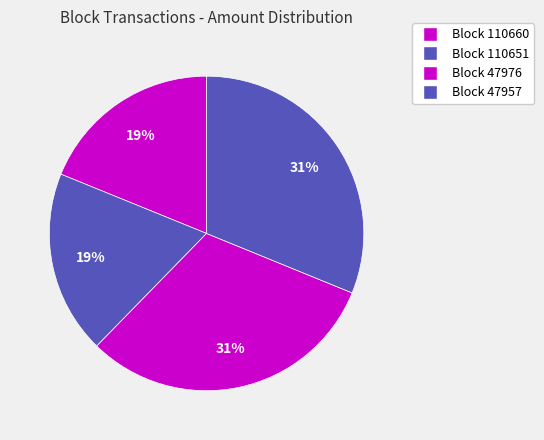

Rank the categories by value from lowest to highest.

110660, 110651, 47976, 47957